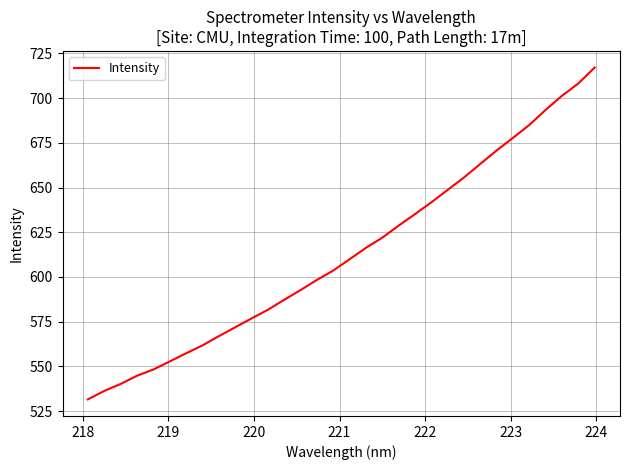

What is the smallest value displayed?

531.6